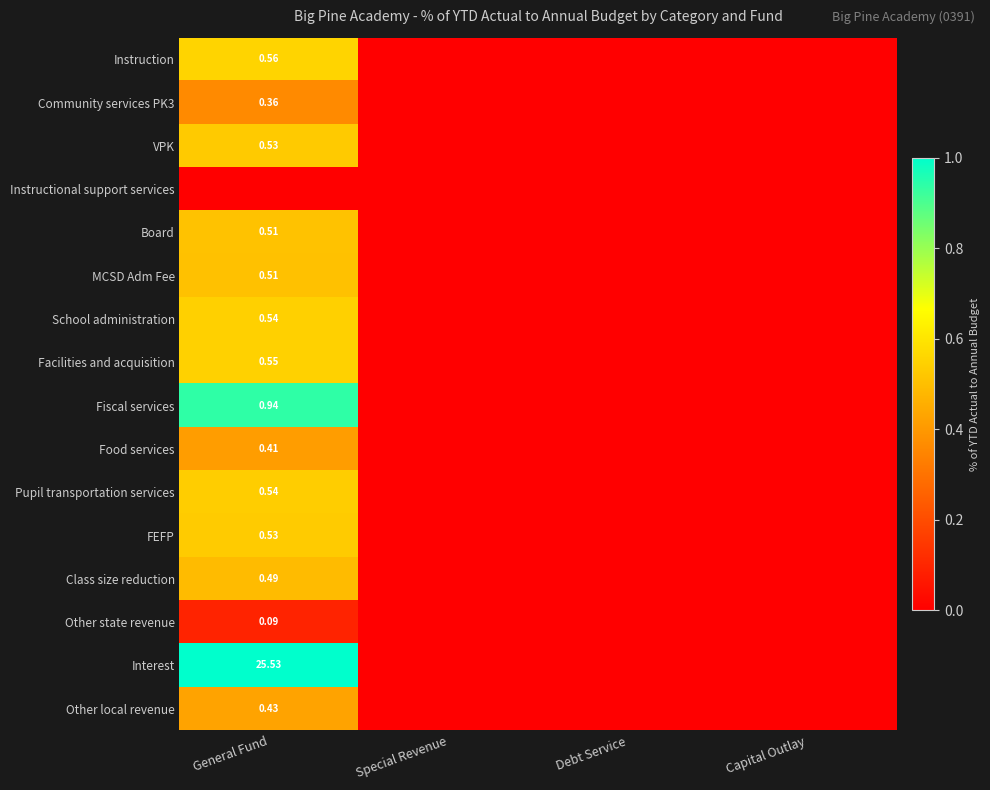

Count the Other local revenue values in the range 0 to 1.

4